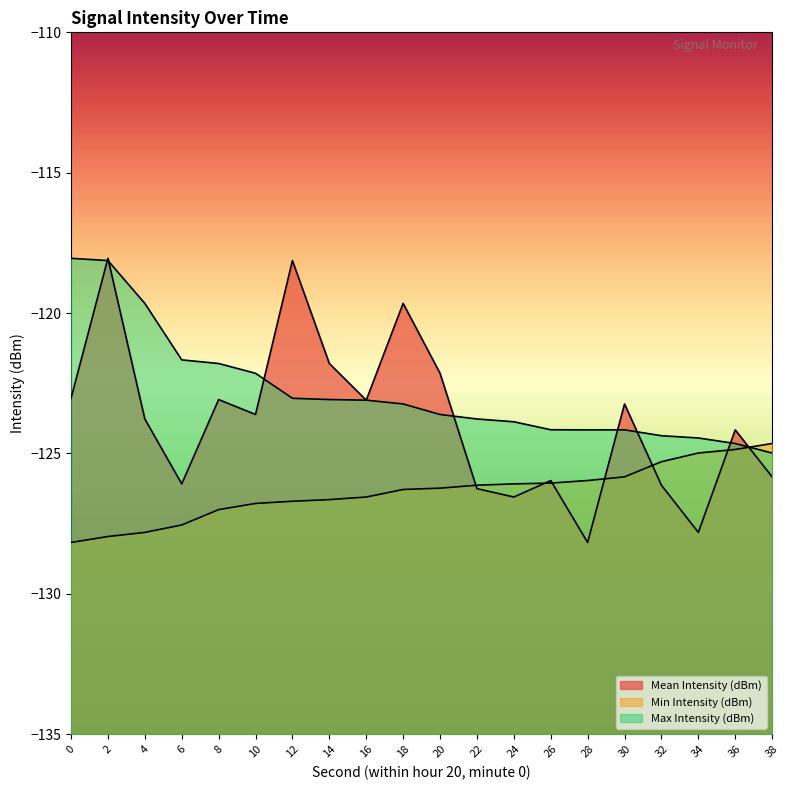

What is the value of the Min Intensity (dBm) point at the 13th from the left?

-126.1